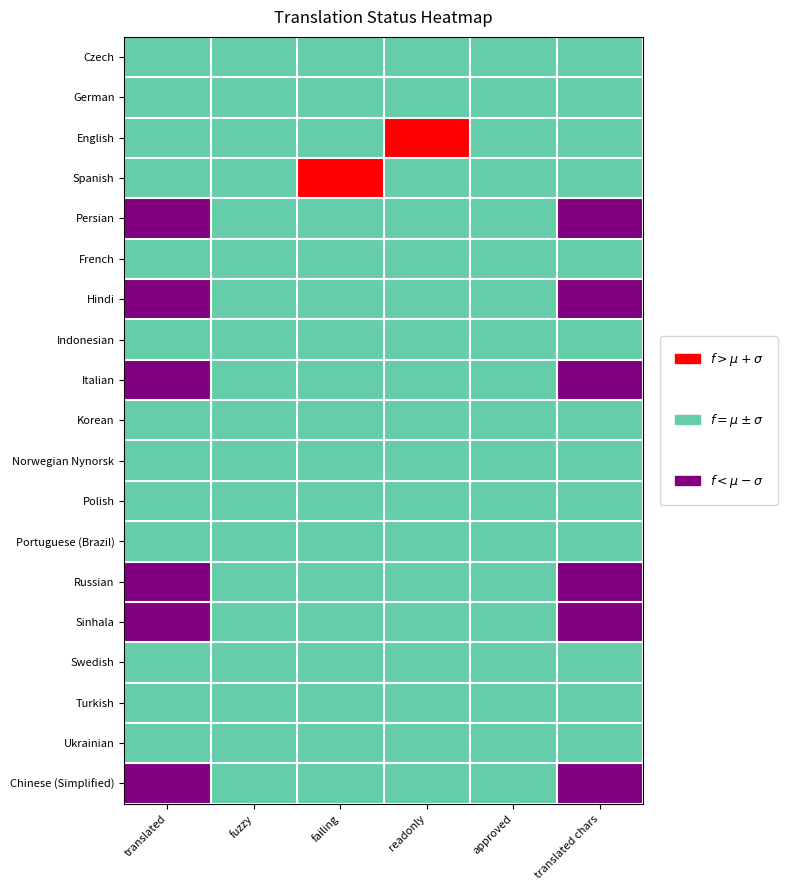

Reading left to right, list all the values displayed in this chart.

Czech: translated=1	fuzzy=1	failing=1	readonly=1	approved=1	translated chars=1
German: translated=1	fuzzy=1	failing=1	readonly=1	approved=1	translated chars=1
English: translated=1	fuzzy=1	failing=1	readonly=2	approved=1	translated chars=1
Spanish: translated=1	fuzzy=1	failing=2	readonly=1	approved=1	translated chars=1
Persian: translated=0	fuzzy=1	failing=1	readonly=1	approved=1	translated chars=0
French: translated=1	fuzzy=1	failing=1	readonly=1	approved=1	translated chars=1
Hindi: translated=0	fuzzy=1	failing=1	readonly=1	approved=1	translated chars=0
Indonesian: translated=1	fuzzy=1	failing=1	readonly=1	approved=1	translated chars=1
Italian: translated=0	fuzzy=1	failing=1	readonly=1	approved=1	translated chars=0
Korean: translated=1	fuzzy=1	failing=1	readonly=1	approved=1	translated chars=1
Norwegian Nynorsk: translated=1	fuzzy=1	failing=1	readonly=1	approved=1	translated chars=1
Polish: translated=1	fuzzy=1	failing=1	readonly=1	approved=1	translated chars=1
Portuguese (Brazil): translated=1	fuzzy=1	failing=1	readonly=1	approved=1	translated chars=1
Russian: translated=0	fuzzy=1	failing=1	readonly=1	approved=1	translated chars=0
Sinhala: translated=0	fuzzy=1	failing=1	readonly=1	approved=1	translated chars=0
Swedish: translated=1	fuzzy=1	failing=1	readonly=1	approved=1	translated chars=1
Turkish: translated=1	fuzzy=1	failing=1	readonly=1	approved=1	translated chars=1
Ukrainian: translated=1	fuzzy=1	failing=1	readonly=1	approved=1	translated chars=1
Chinese (Simplified): translated=0	fuzzy=1	failing=1	readonly=1	approved=1	translated chars=0